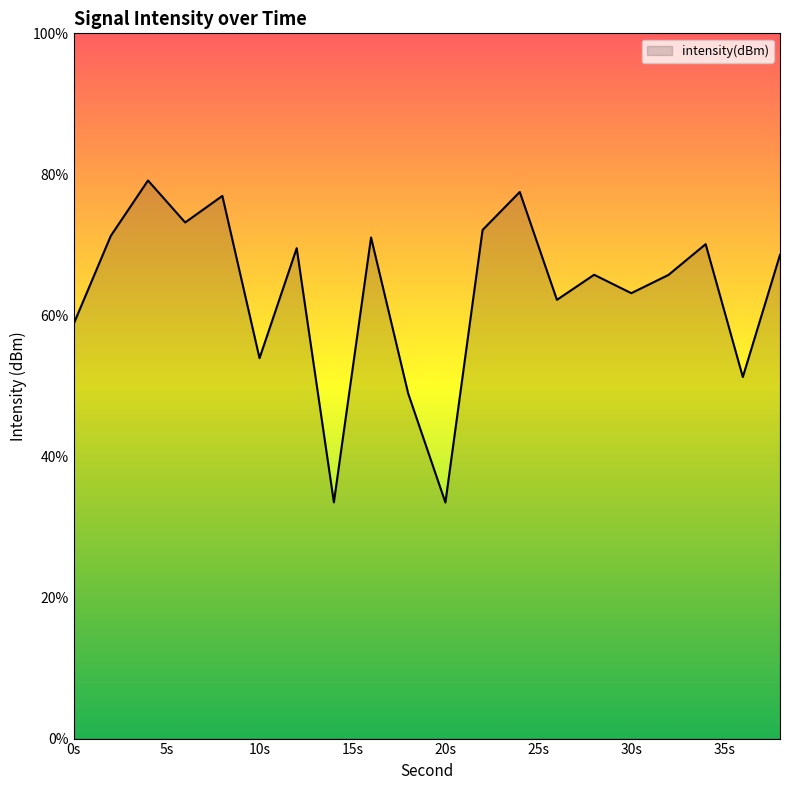

What is the difference between the maximum and minimum values?

45.7